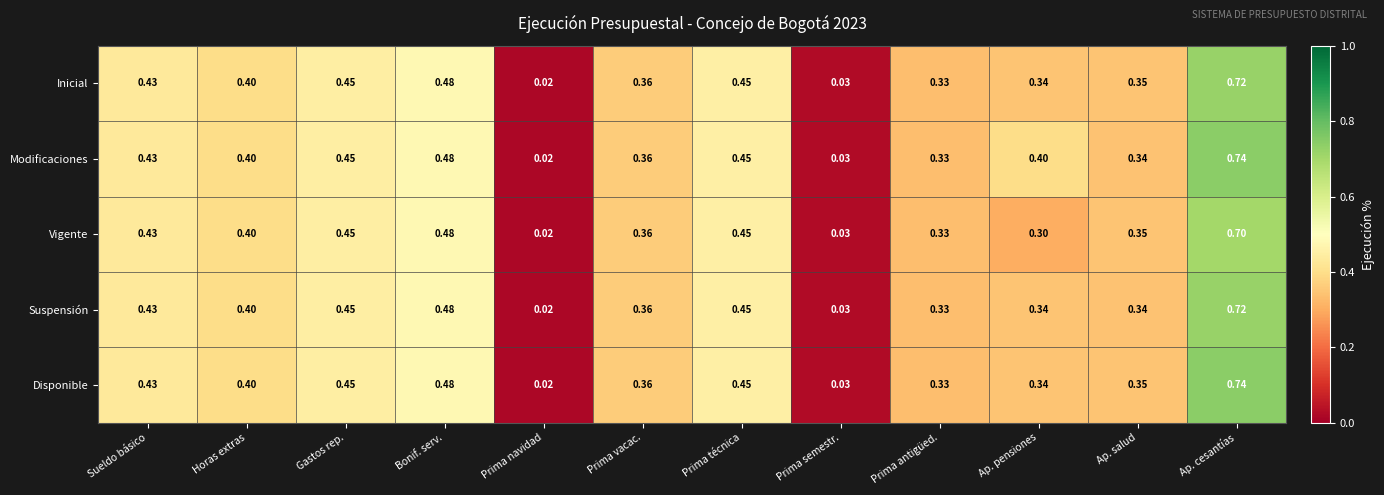

At which label is Inicial closest to 0?

Prima navidad